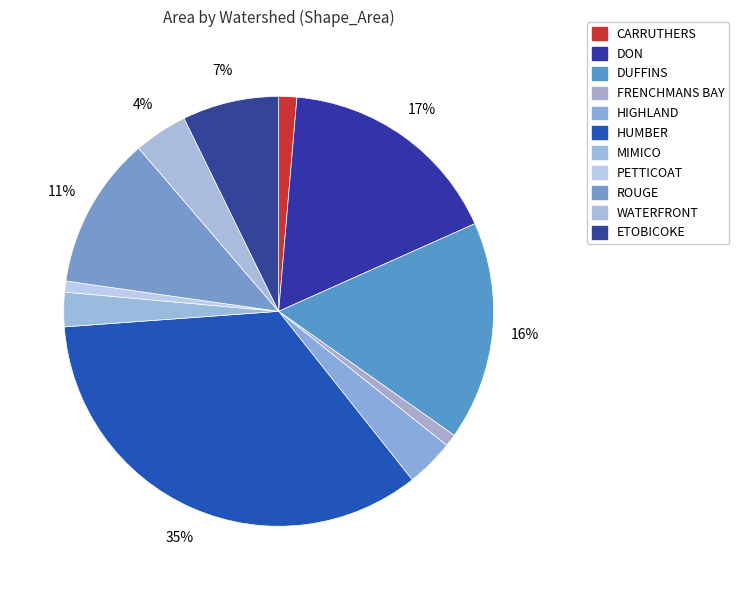

To the nearest percent, what is the difference between the FRENCHMANS BAY and ETOBICOKE slice percentages?

6%